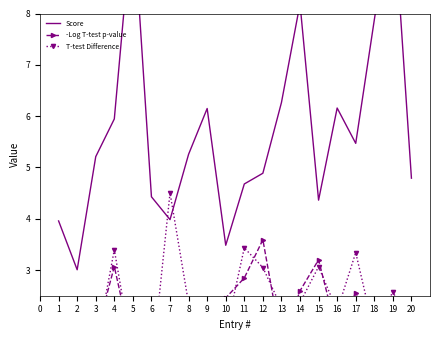

Which label corresponds to the smallest value in the chart?

6